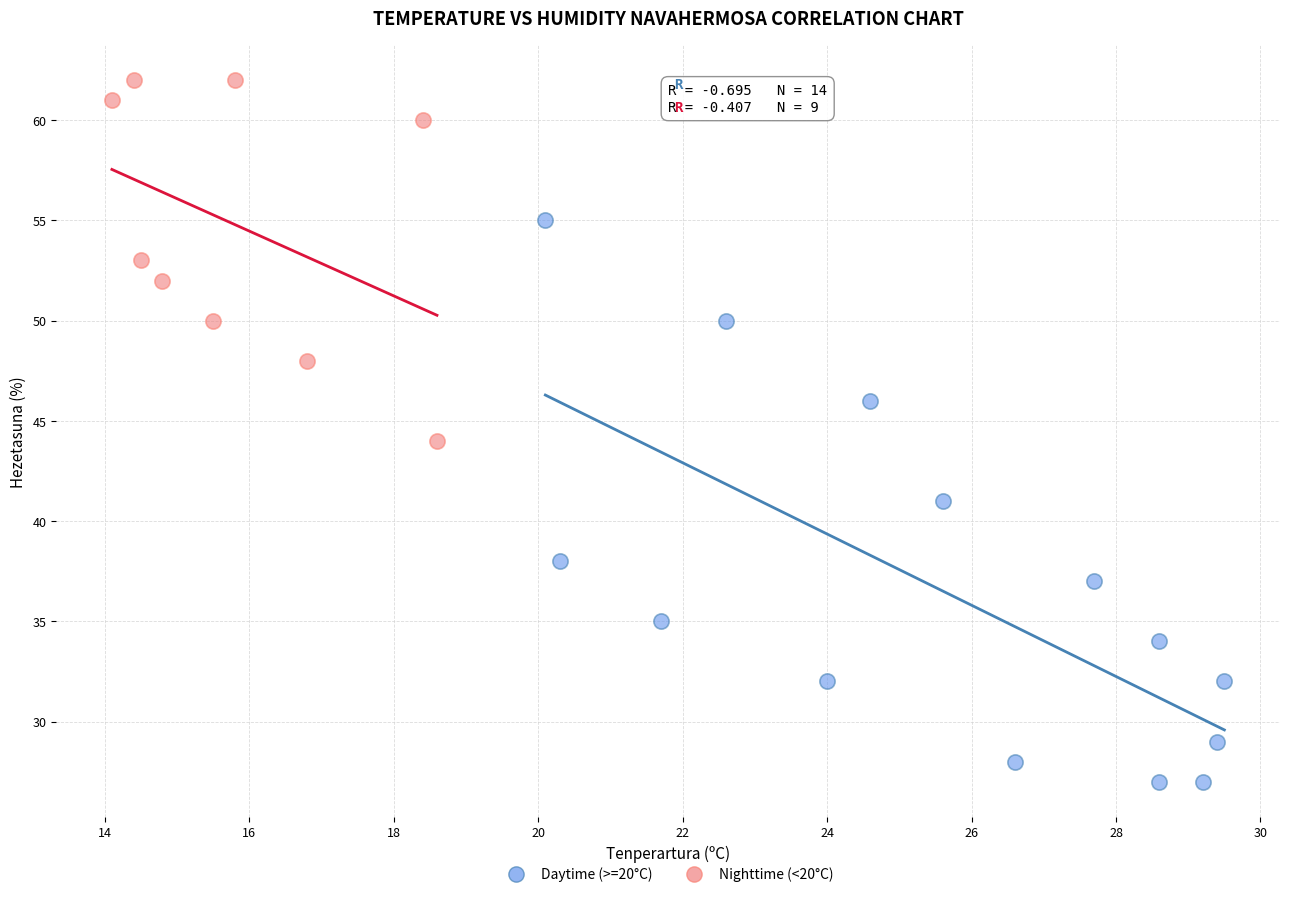

Which series contains the highest Y value?

Nighttime (<20°C)